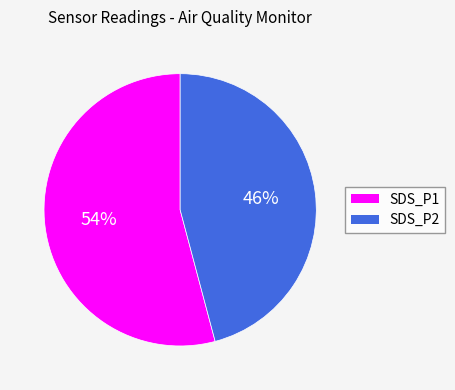

To the nearest percent, what is the difference between the largest and smallest slice percentages?

8%